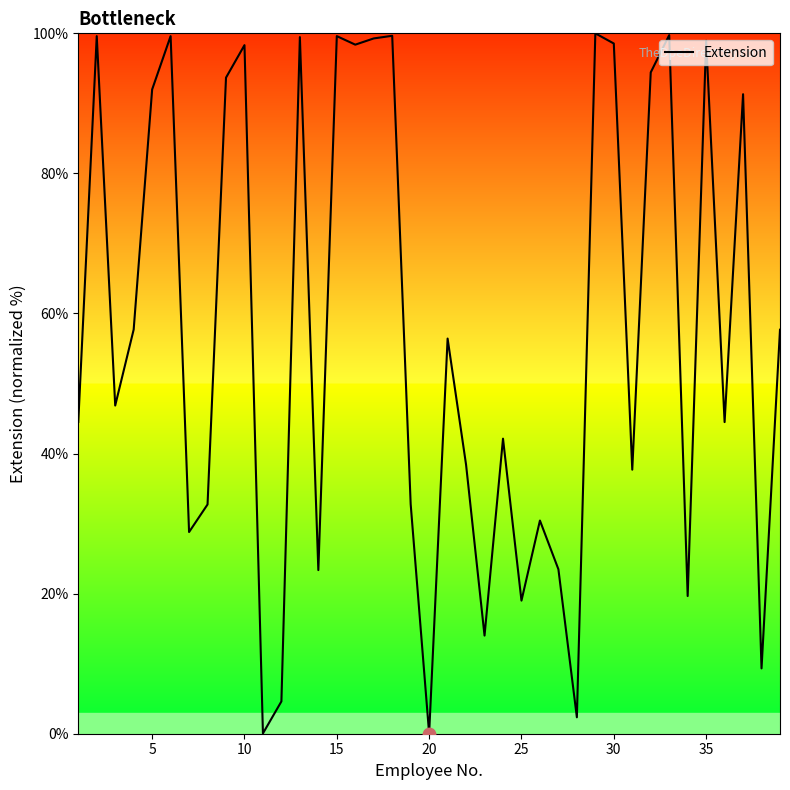

What is the maximum value shown in the chart?

100.0